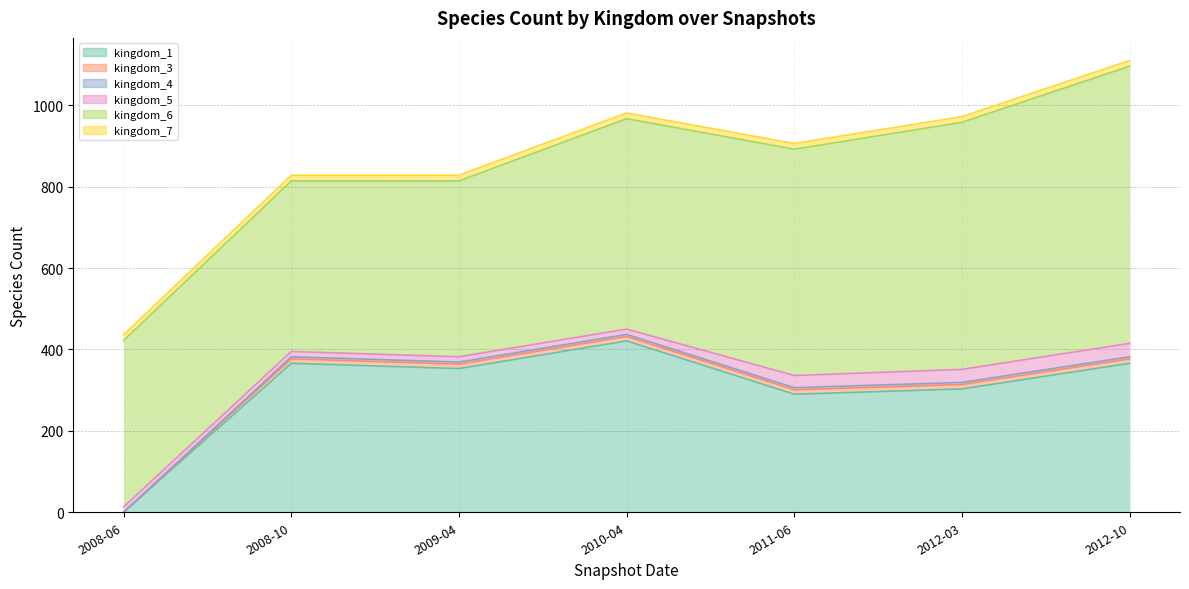

What is the spread (max minus min) of values at 5?

602